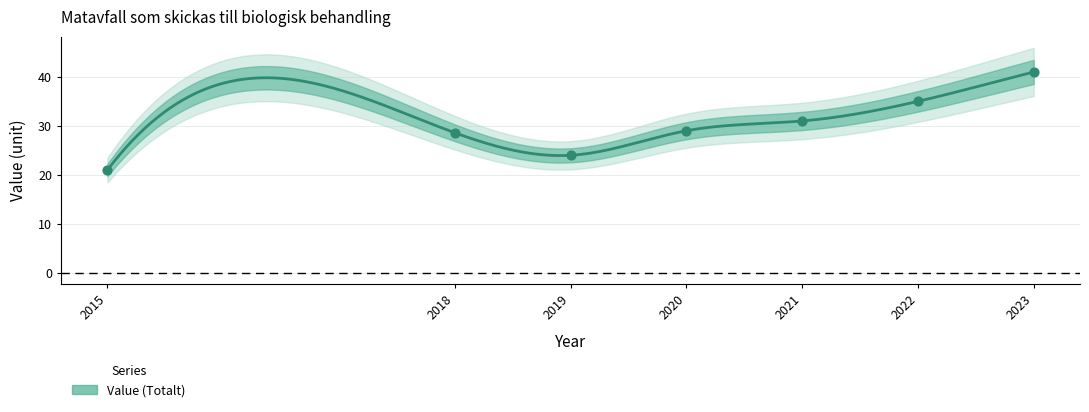

What is the change in value from 2015 to 2023?

+20.0